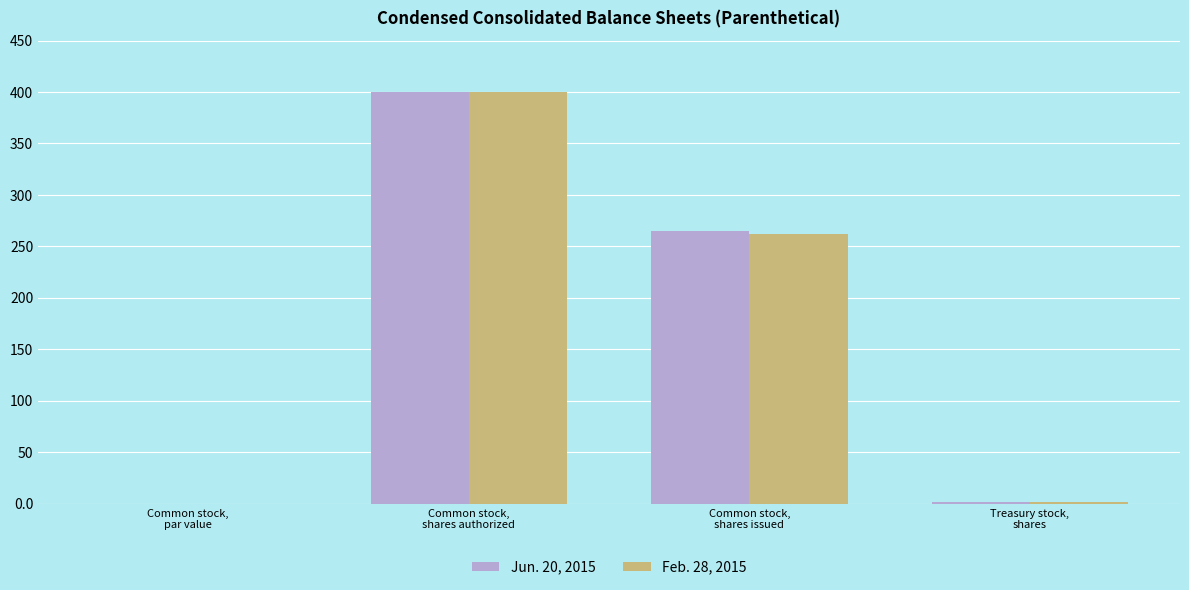

How many groups of bars are there?

4